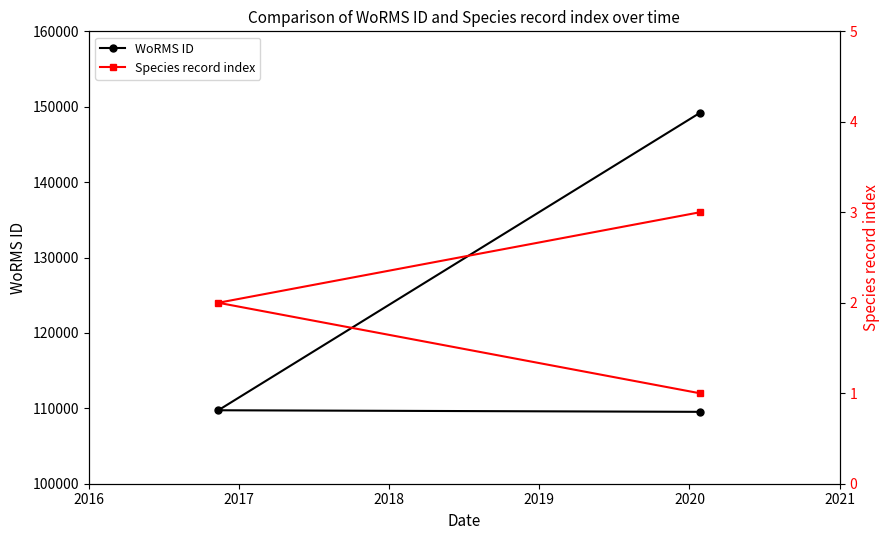

List the series in order of their overall mean, highest first.

WoRMS ID, Species record index